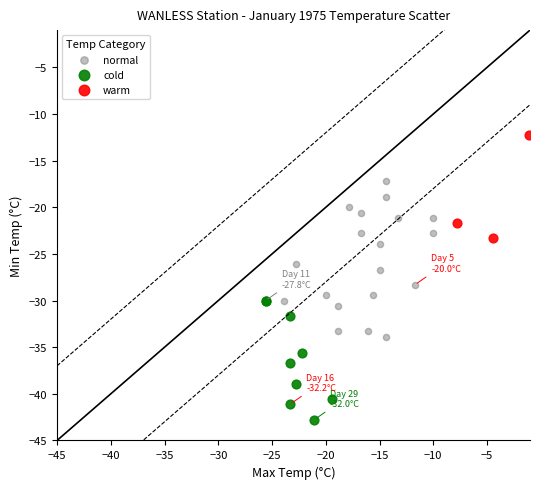

What are all the series names shown in the legend?

normal, cold, warm